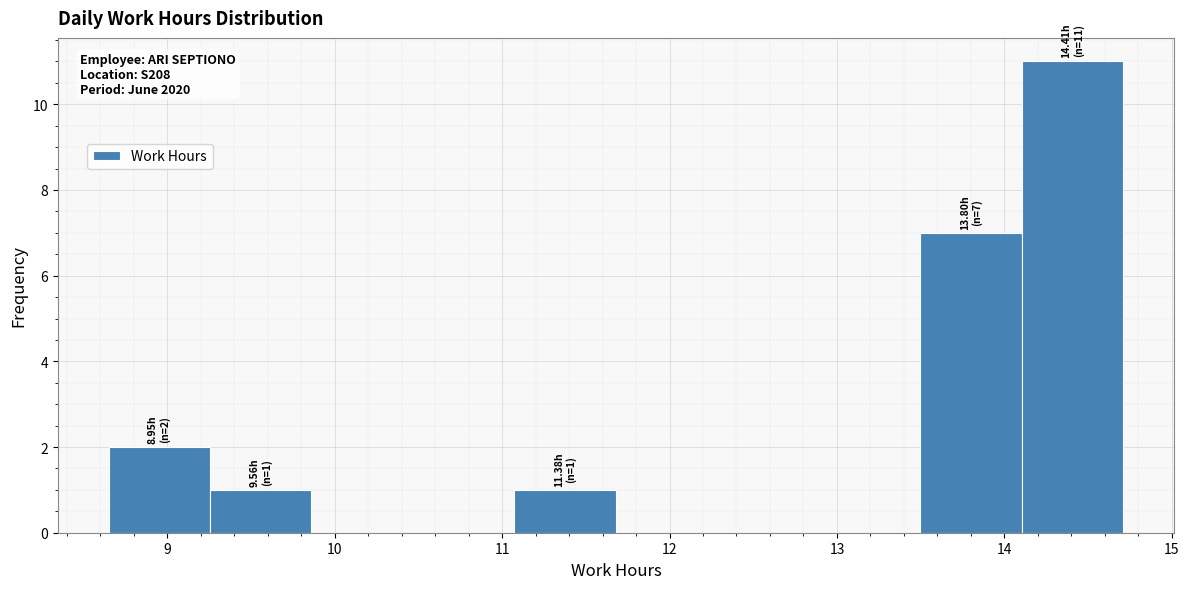

Over which range of the x-axis is the bar tallest?

14.1 to 14.7